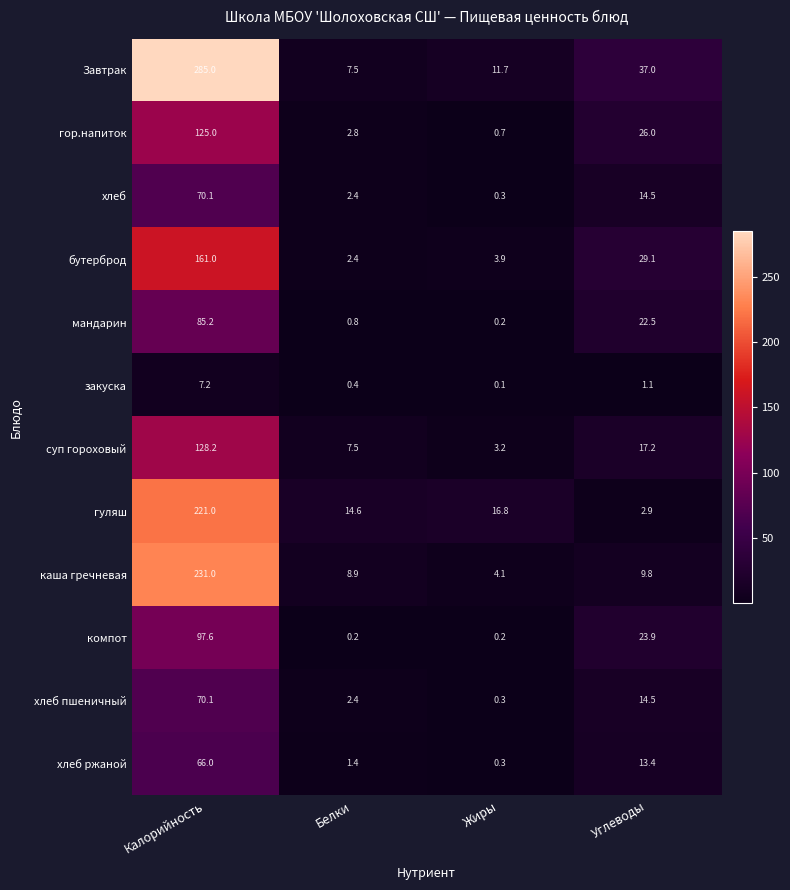

Which series has the largest total across all categories?

Завтрак